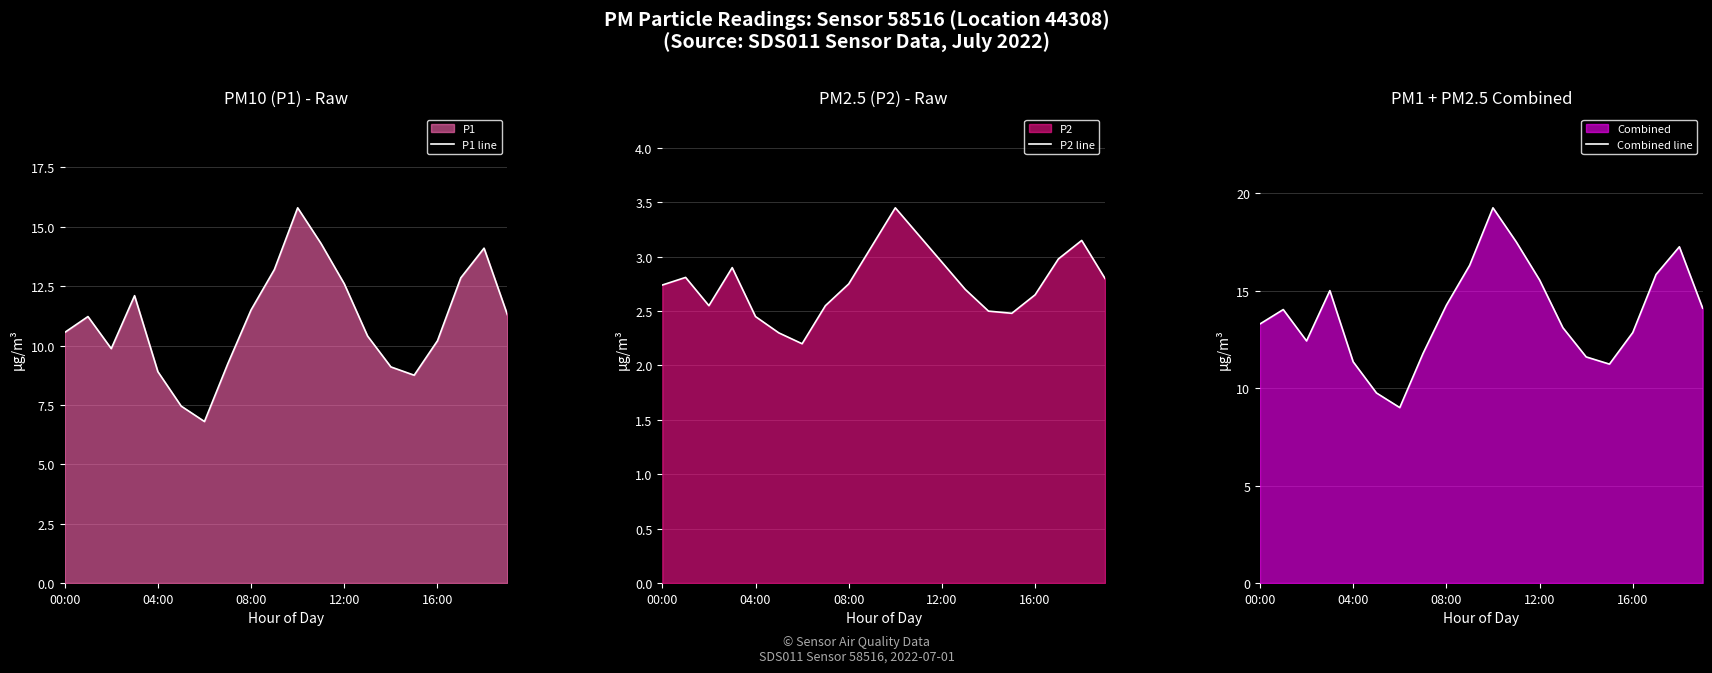

What is the highest value of the P1 line series?

15.8